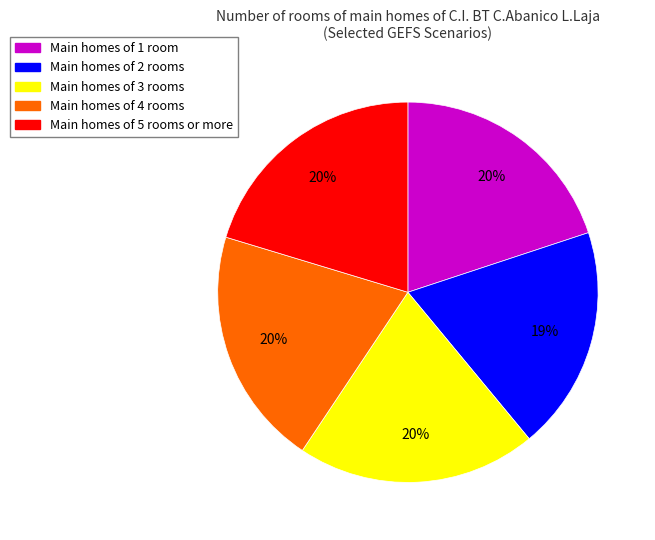

Is there any slice that represents more than half of the pie?

No